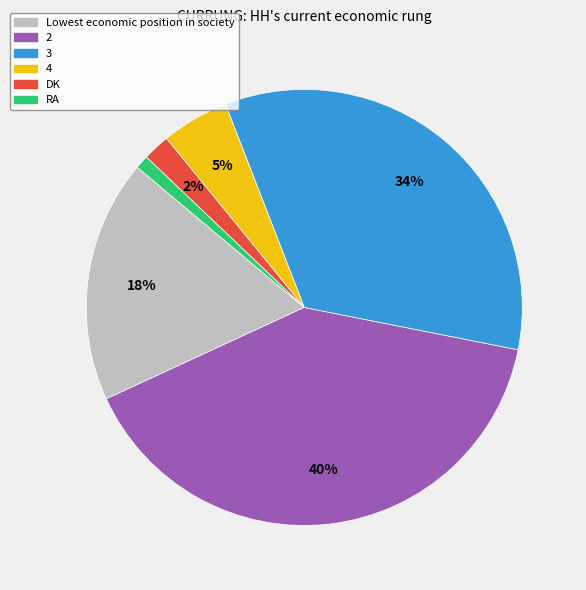

How many slices are in this pie chart?

6